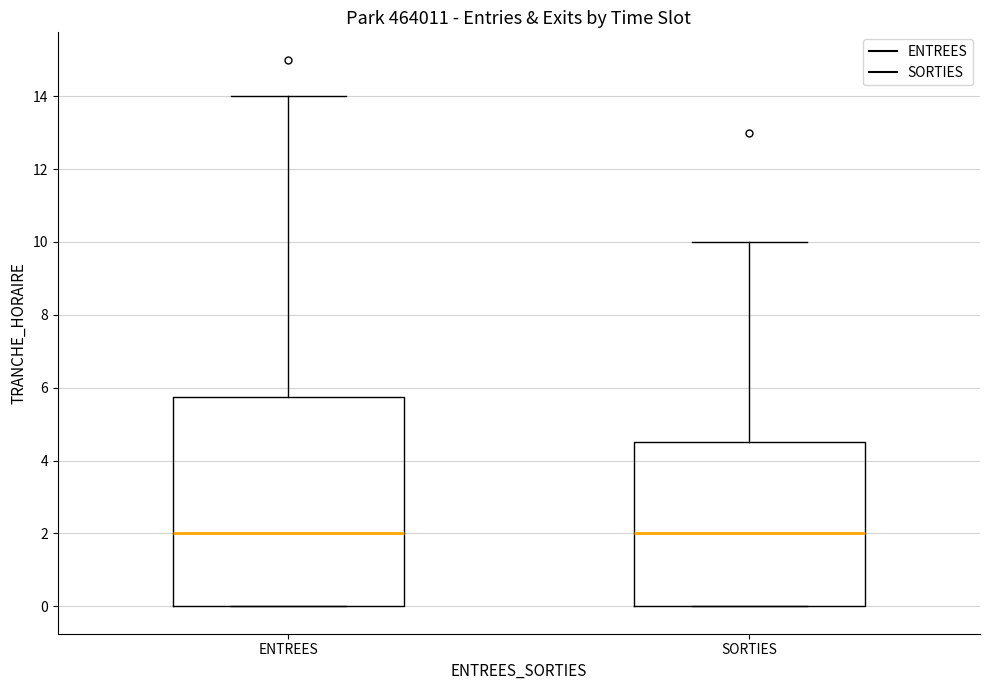

Which box is the tallest, from its lower edge to its upper edge?

ENTREES